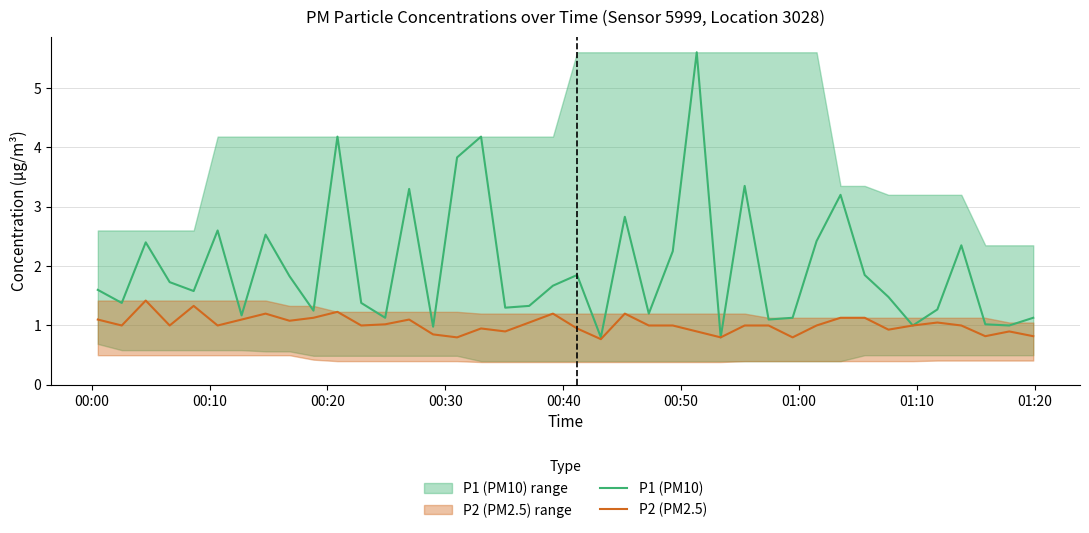

What is the minimum value for P2 (PM2.5)?

0.8